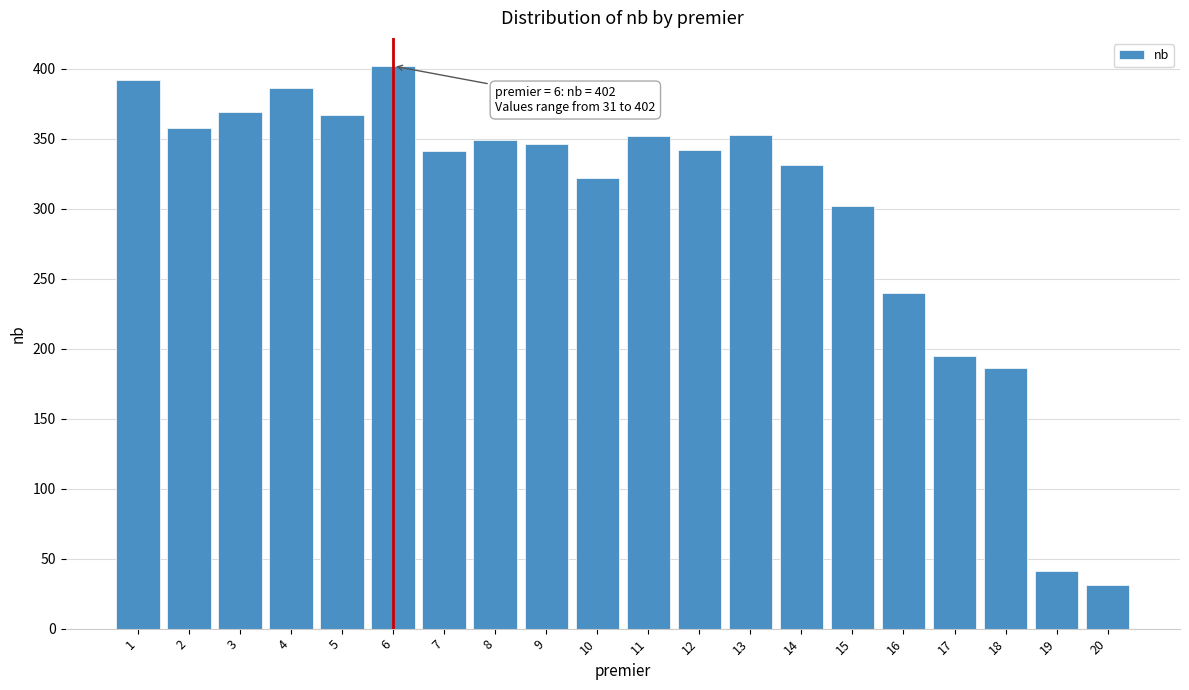

Between 4 and 11, which is larger?

4